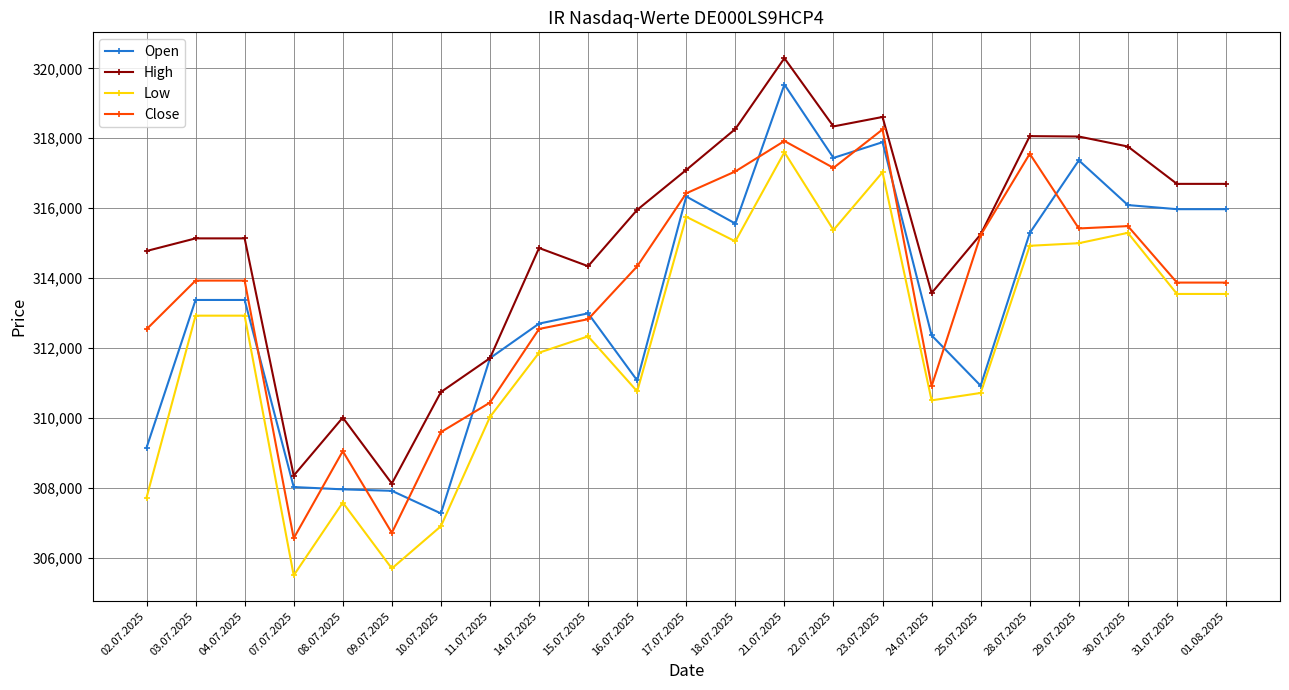

True or false: High and Low cross at least once.

False